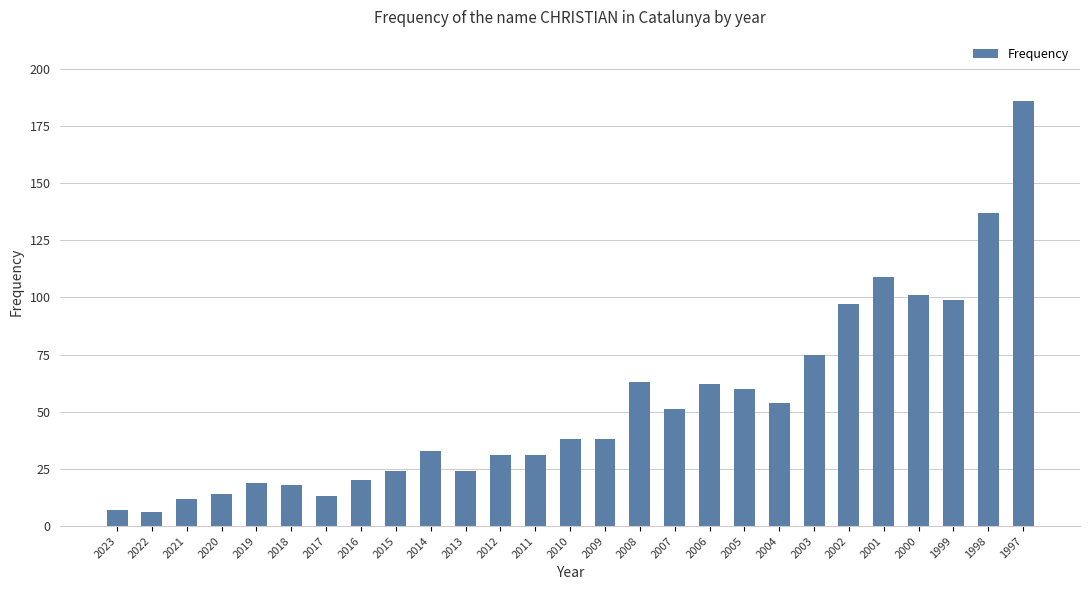

The chart shows a value of 31 at 2012. True or false?

True